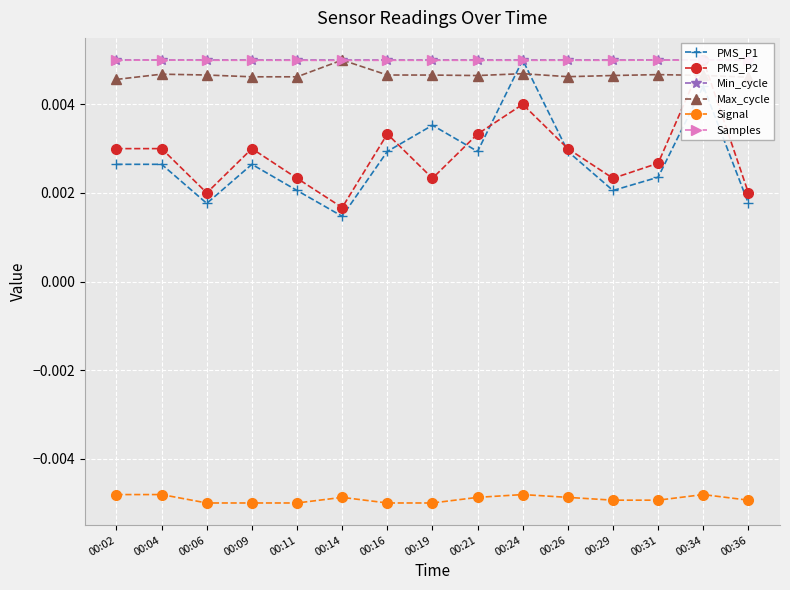

Rank the series by their maximum value, from lowest to highest.

Signal, PMS_P1, PMS_P2, Min_cycle, Max_cycle, Samples